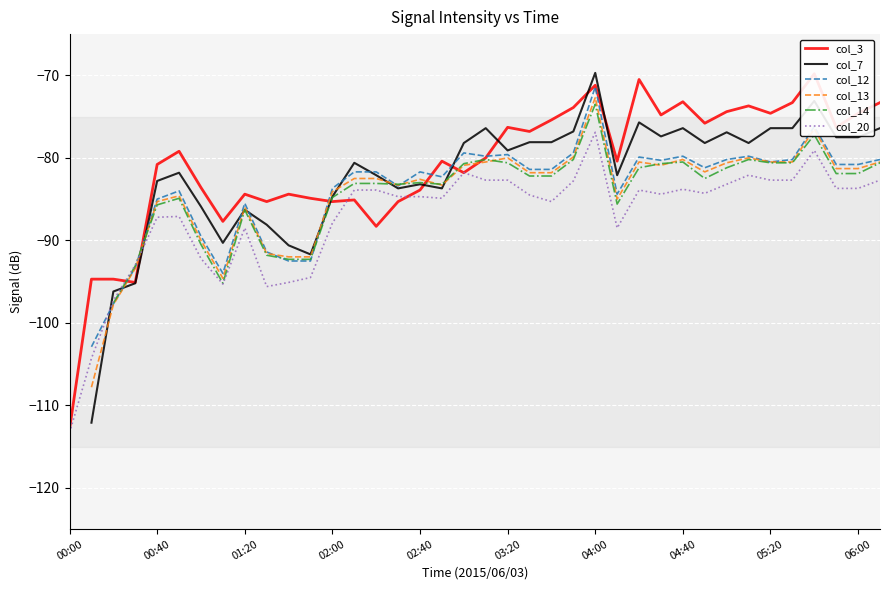

What is the difference between the col_12 values at 37 and 35?

0.6